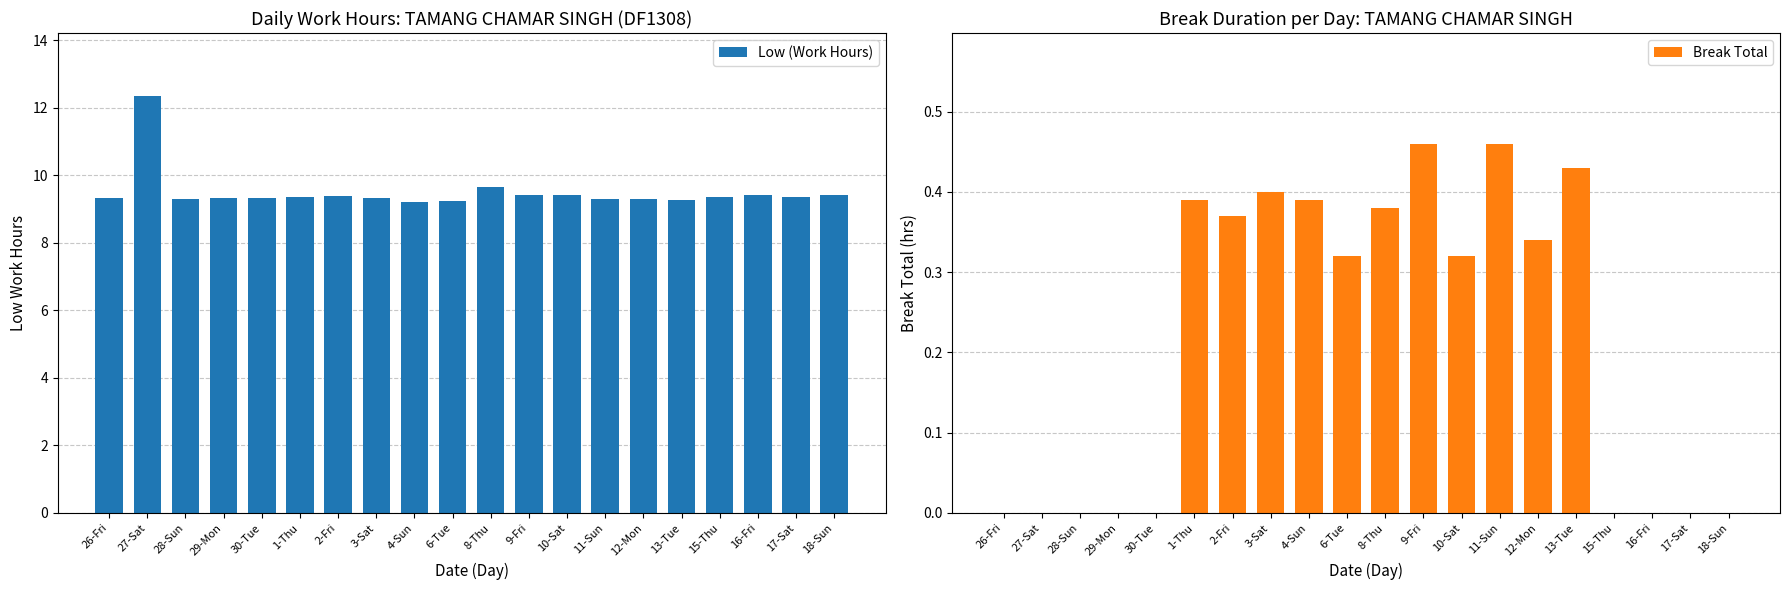

What position from the left is 27-Sat?

2